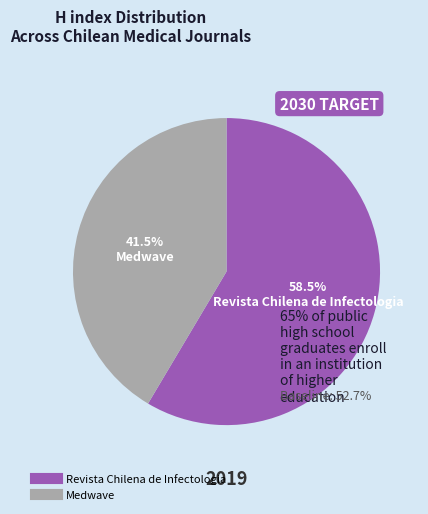

Does Medwave represent more than half of the total?

No